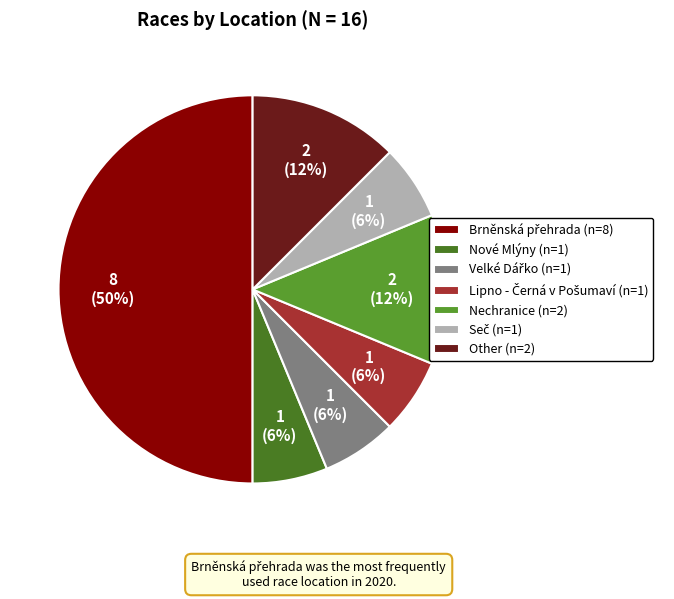

How many segments does this pie chart have?

7